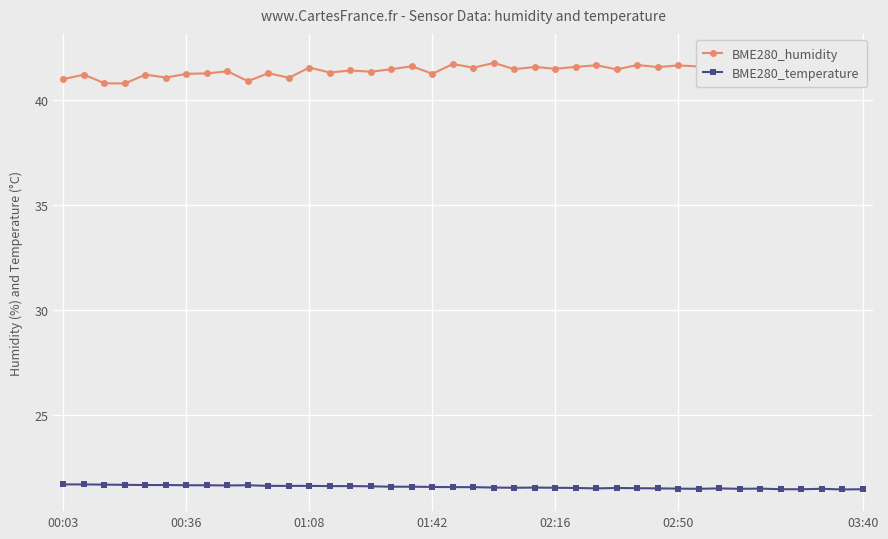

True or false: BME280_humidity has more than 0 points higher than both neighbors.

True